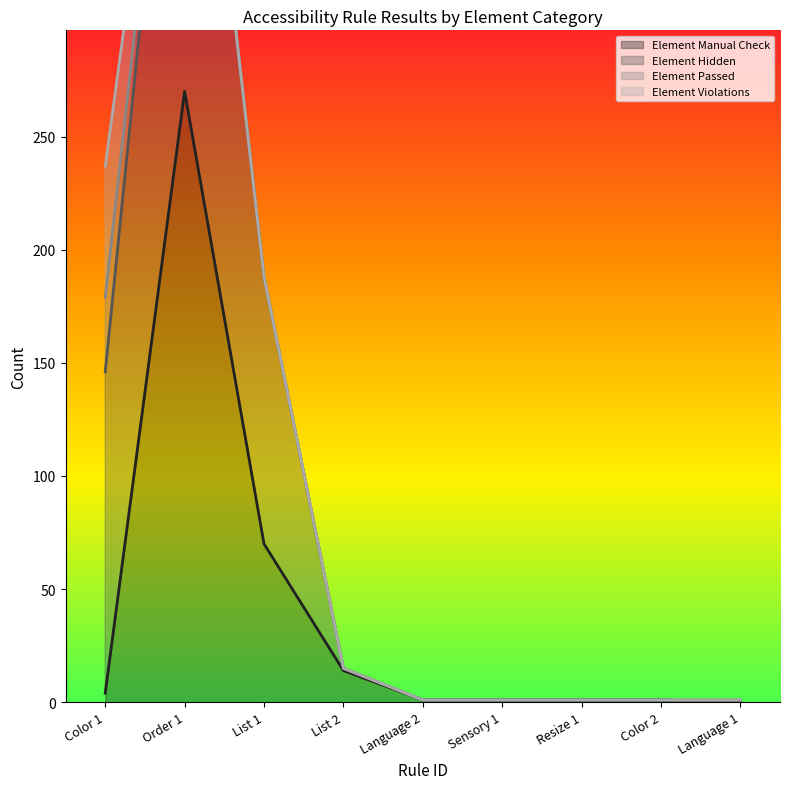

What is the maximum value for Element Manual Check?

270